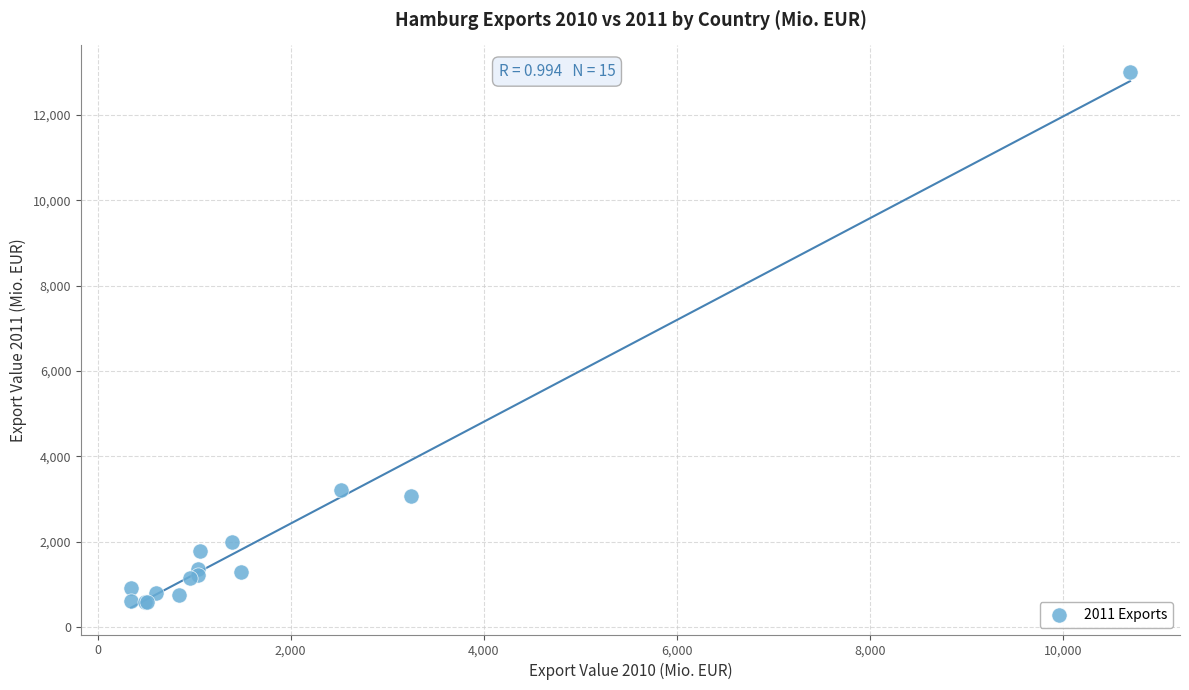

What Y value in the scatter plot is closest to 6793?

3221.3